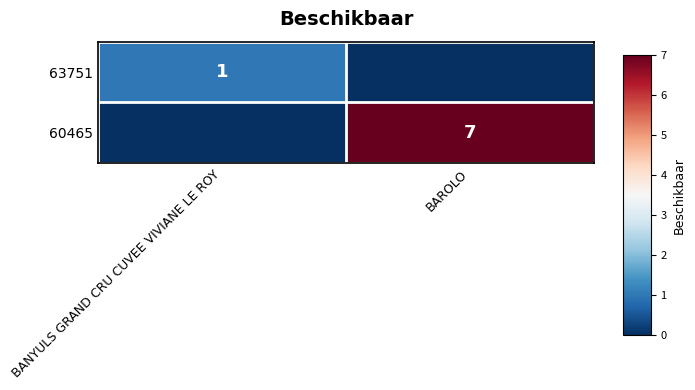

True or false: 60465 has a value of 3 at BAROLO.

False